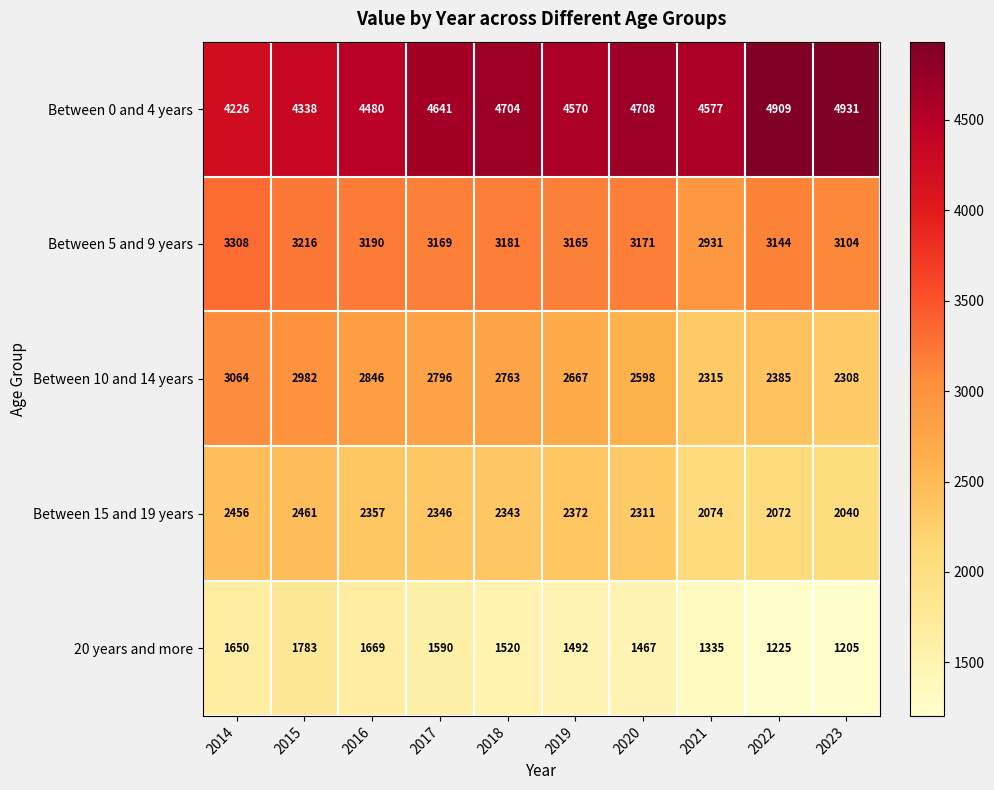

Where does the 20 years and more series first go above 1520?

2014